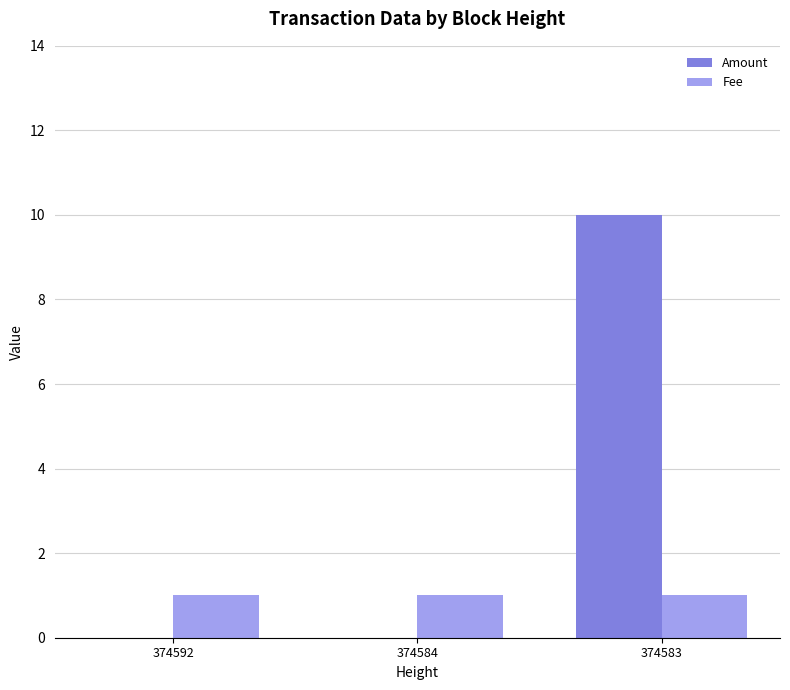

Reading left to right, extract all data points from this chart.

Amount: 0	0	10
Fee: 1	1	1